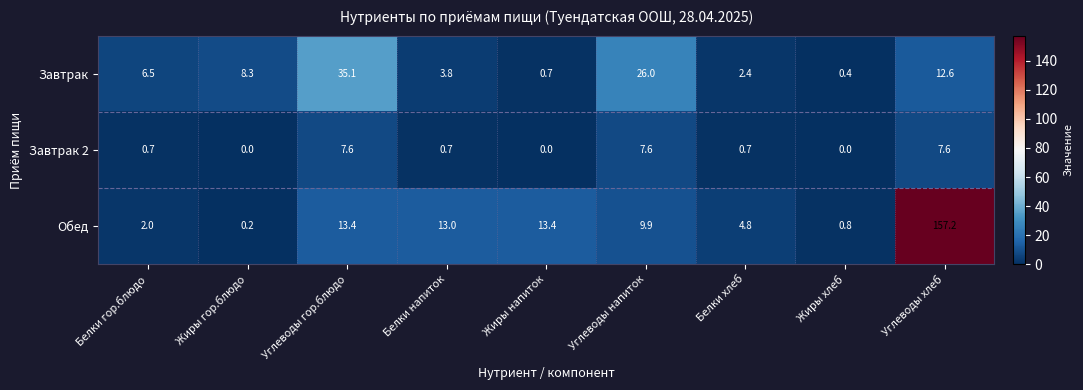

Reading left to right, extract all data points from this chart.

Завтрак: Белки гор.блюдо=6.5	Жиры гор.блюдо=8.3	Углеводы гор.блюдо=35.1	Белки напиток=3.8	Жиры напиток=0.7	Углеводы напиток=26.0	Белки хлеб=2.4	Жиры хлеб=0.4	Углеводы хлеб=12.6
Завтрак 2: Белки гор.блюдо=0.7	Жиры гор.блюдо=0.0	Углеводы гор.блюдо=7.6	Белки напиток=0.7	Жиры напиток=0.0	Углеводы напиток=7.6	Белки хлеб=0.7	Жиры хлеб=0.0	Углеводы хлеб=7.6
Обед: Белки гор.блюдо=2.0	Жиры гор.блюдо=0.2	Углеводы гор.блюдо=13.4	Белки напиток=13.0	Жиры напиток=13.4	Углеводы напиток=9.9	Белки хлеб=4.8	Жиры хлеб=0.8	Углеводы хлеб=157.2